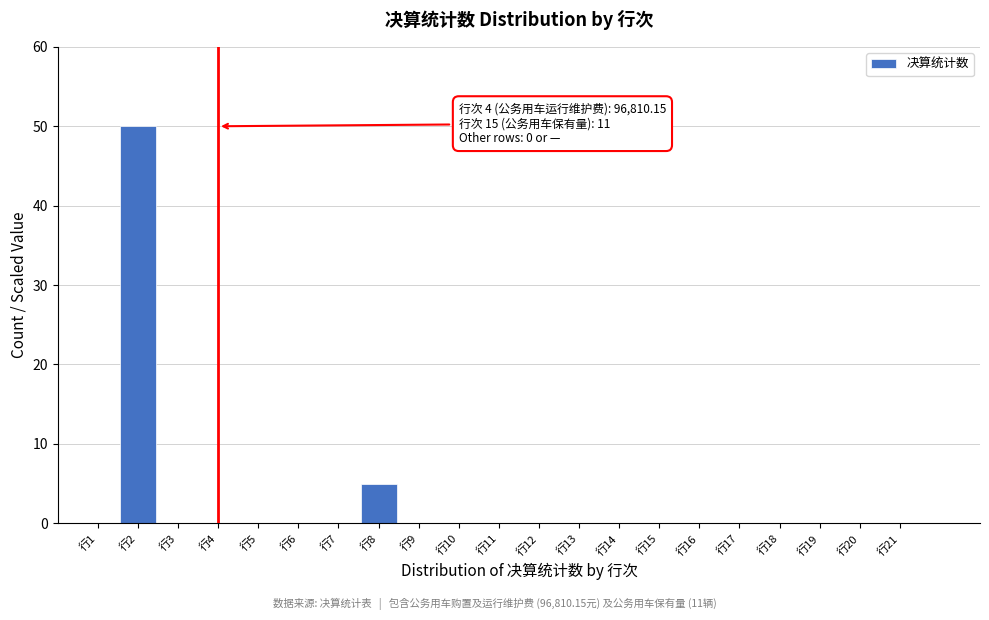

Reading left to right, extract all data points from this chart.

行1=0	行2=50	行3=0	行4=0	行5=0	行6=0	行7=0	行8=5	行9=0	行10=0	行11=0	行12=0	行13=0	行14=0	行15=0	行16=0	行17=0	行18=0	行19=0	行20=0	行21=0